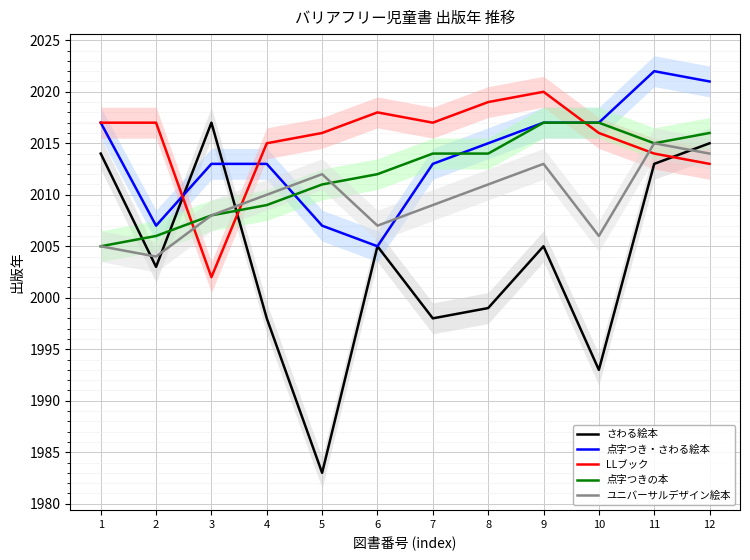

What is the difference between the maximum and minimum values in the さわる絵本 series?

34